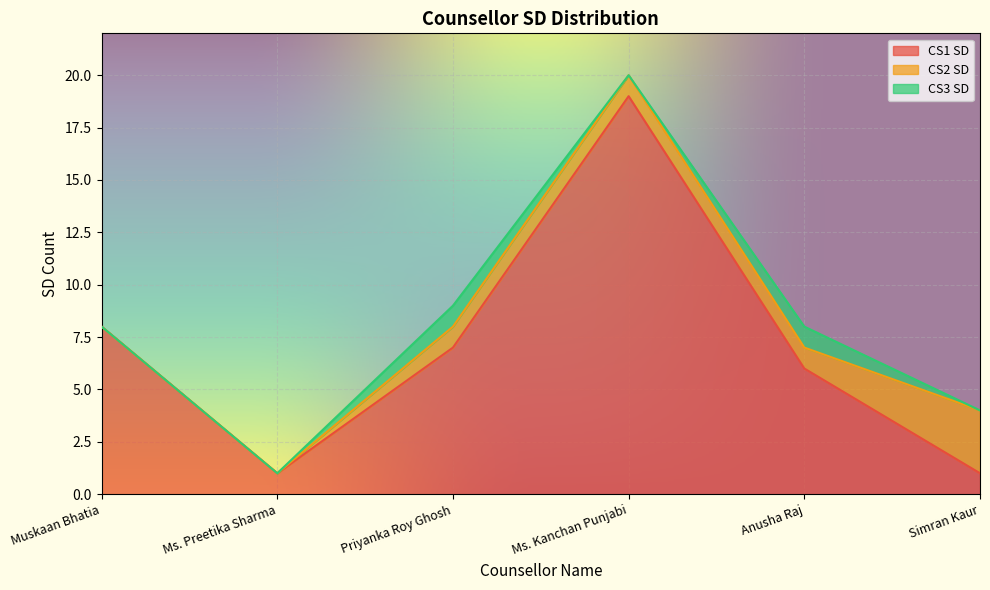

Reading left to right, list all the values displayed in this chart.

CS1 SD: Muskaan Bhatia=8	Ms. Preetika Sharma=1	Priyanka Roy Ghosh=7	Ms. Kanchan Punjabi=19	Anusha Raj=6	Simran Kaur=1
CS2 SD: Muskaan Bhatia=0	Ms. Preetika Sharma=0	Priyanka Roy Ghosh=1	Ms. Kanchan Punjabi=1	Anusha Raj=1	Simran Kaur=3
CS3 SD: Muskaan Bhatia=0	Ms. Preetika Sharma=0	Priyanka Roy Ghosh=1	Ms. Kanchan Punjabi=0	Anusha Raj=1	Simran Kaur=0